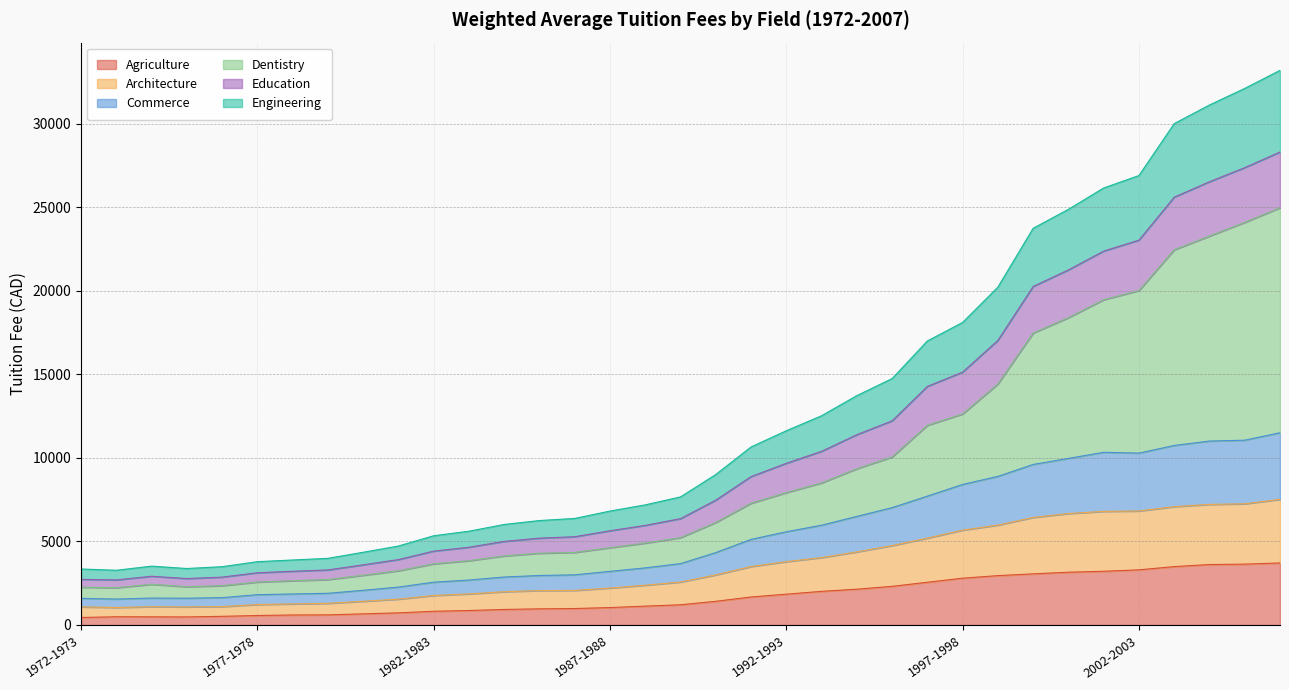

What is the maximum value for Agriculture?

3712